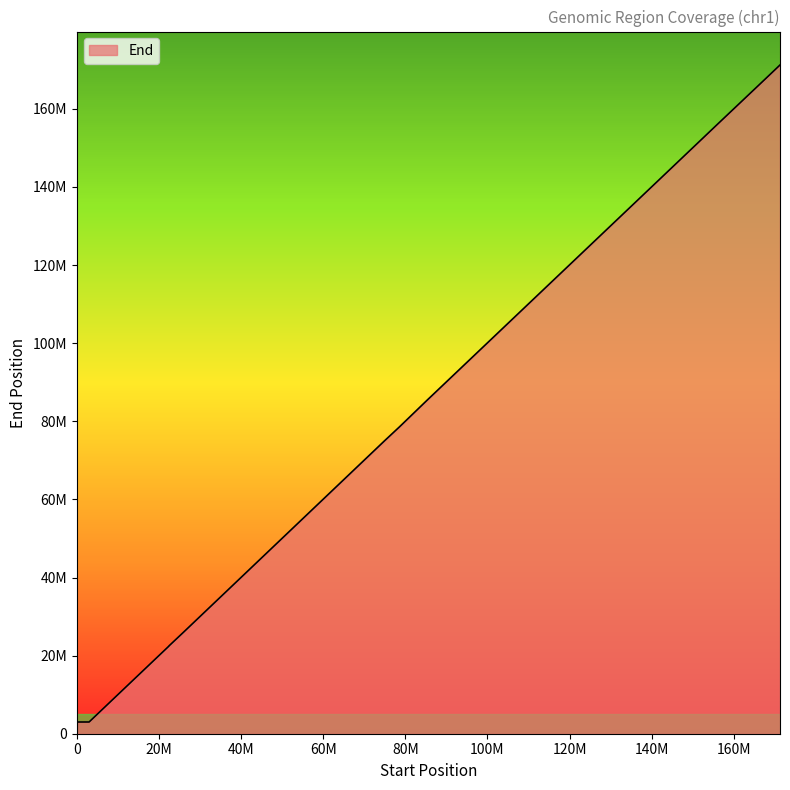

Reading right to left, list all the values displayed in this chart.

171228616	167817569	167685502	167646232	167552390	156168743	143449970	85447103	78614162	78610785	78609094	78607065	75121556	25909751	22466510	22424967	3003118	3000000	110000	100000